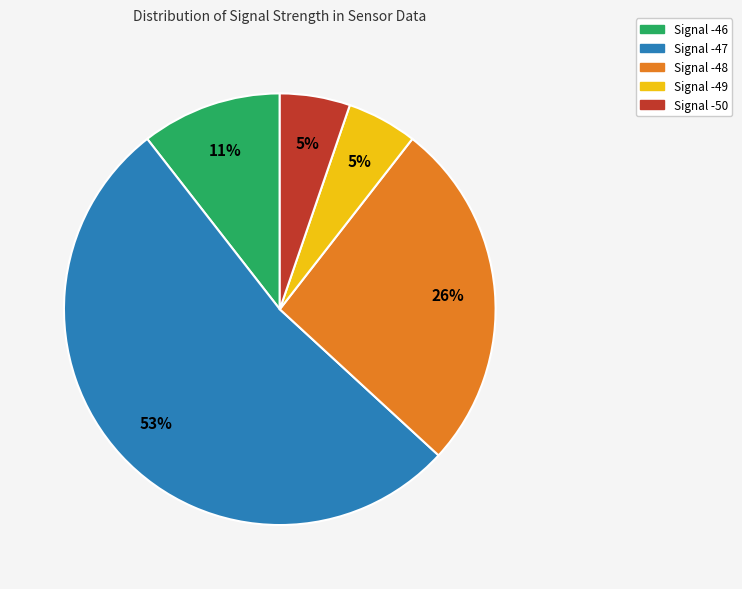

Is it true that Signal -49 is 13% of the pie?

False